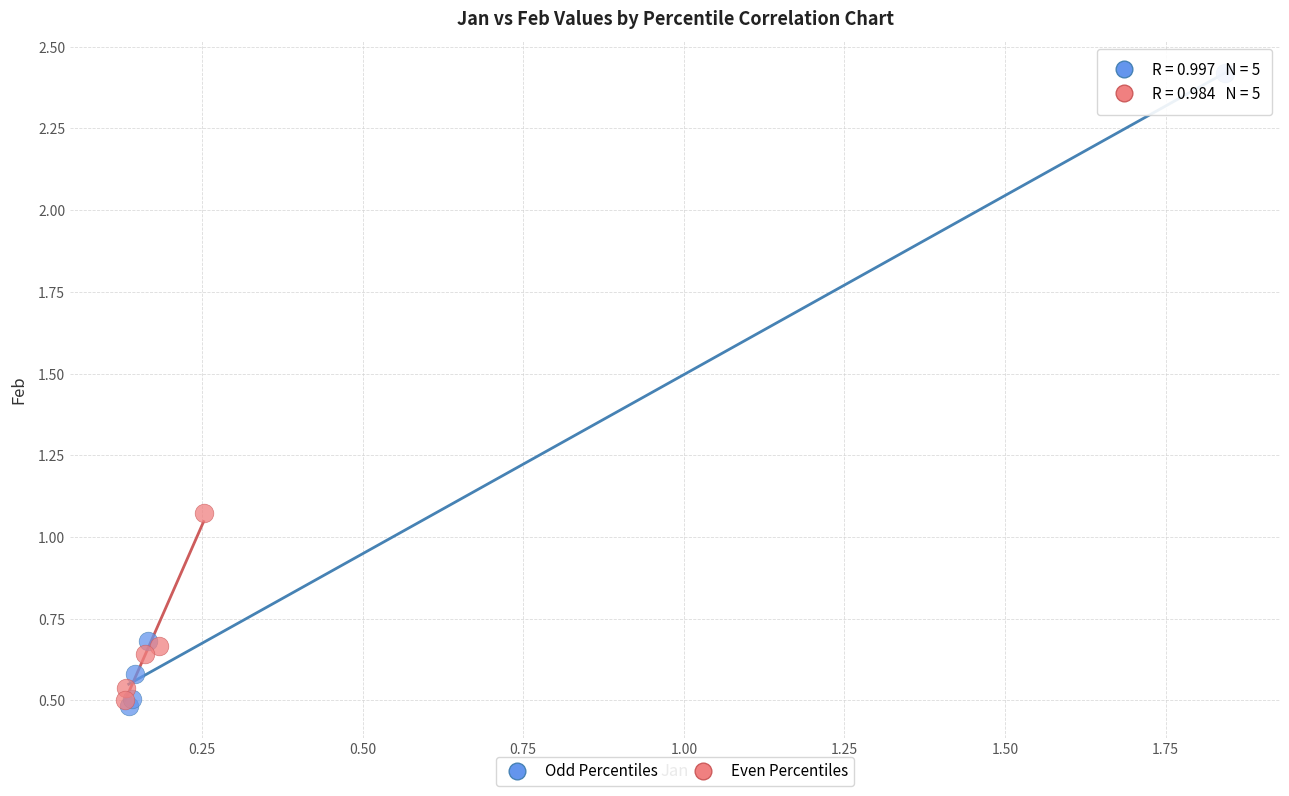

What are all the series names shown in the legend?

Odd Percentiles, Even Percentiles